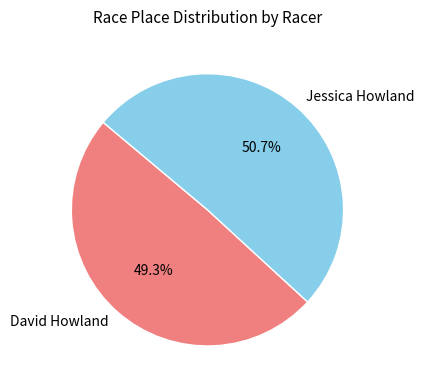

Which has a higher value, David Howland or Jessica Howland?

Jessica Howland